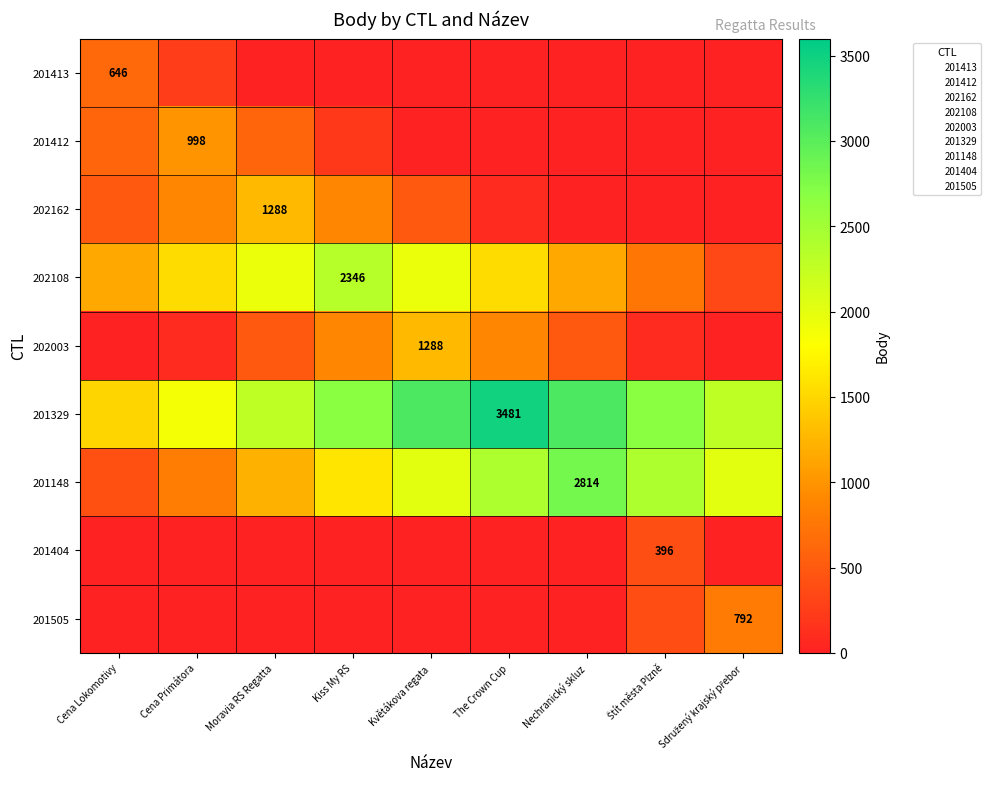

At which label is 201413 closest to 323?

Cena Primátora